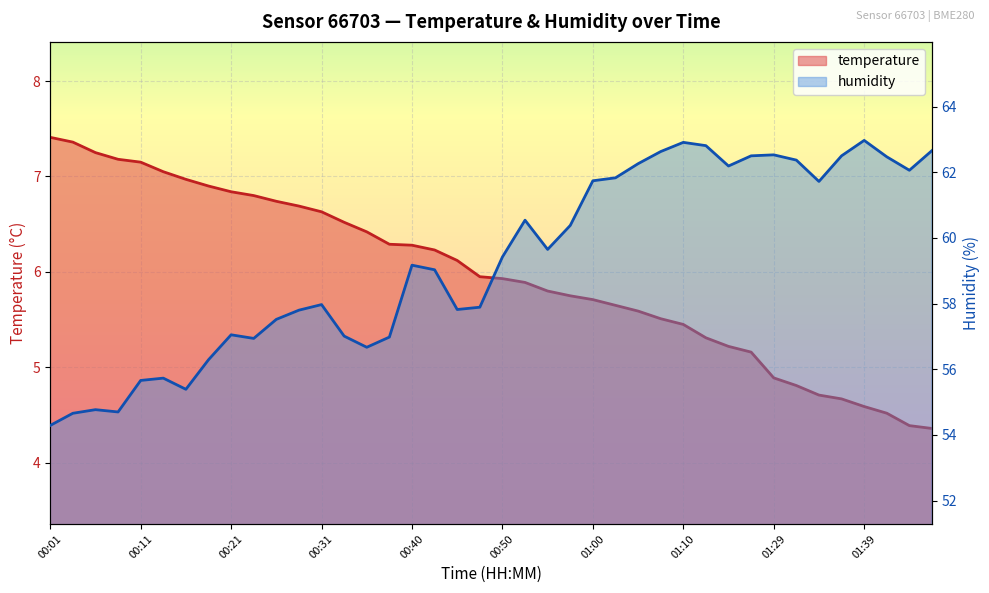

Which series has the largest range (max minus min)?

humidity